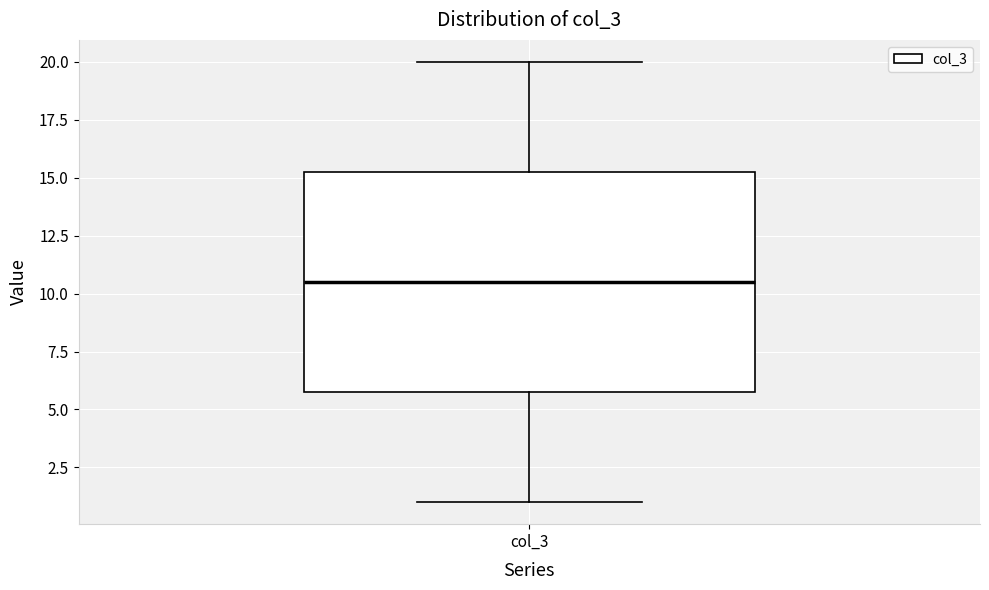

Transcribe this box plot: give where the median line is, the range the box spans, and where the two whiskers end, as read against the y-axis. The values are not printed on the chart, so give them approximately, as read against the axis.

median 10.5, box 6.0 to 15.5, whiskers 1.0 to 20.0